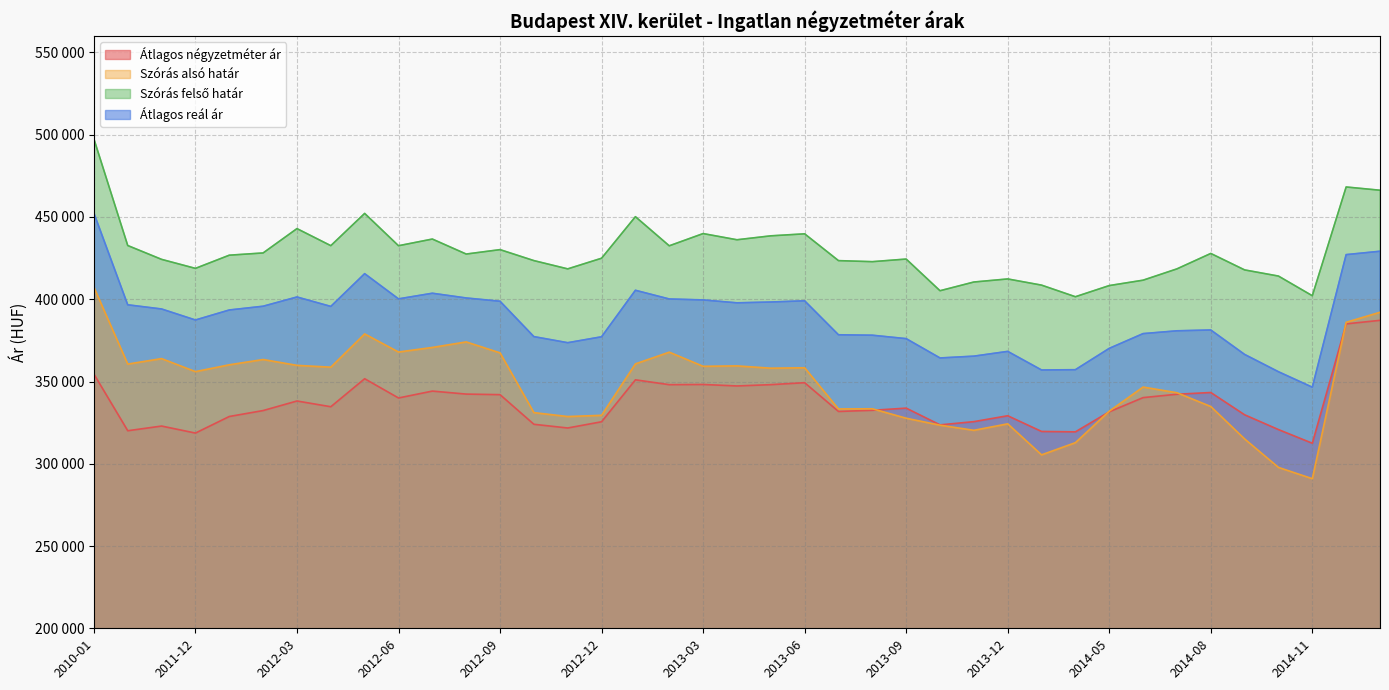

How many data points in Átlagos reál ár are above 393473?

19